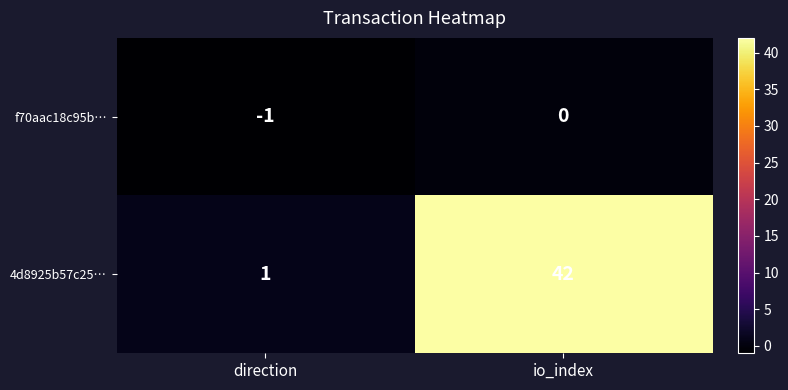

The f70aac18c95b… series shows -2 at direction. True or false?

False